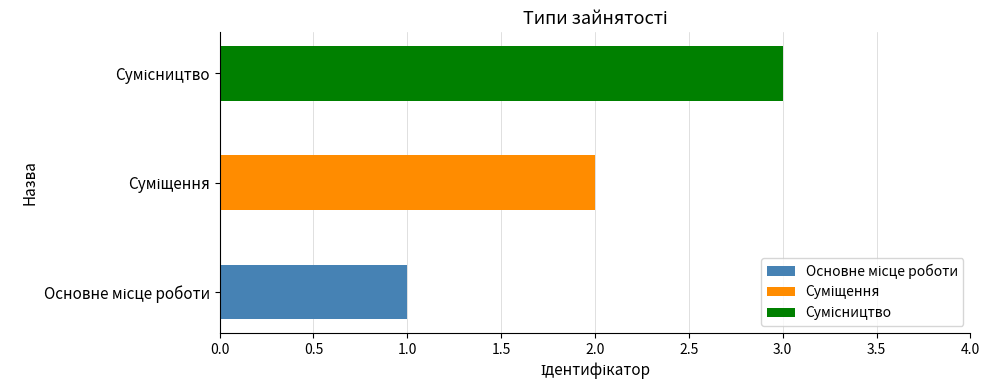

The value at Сумісництво is 1. True or false?

False